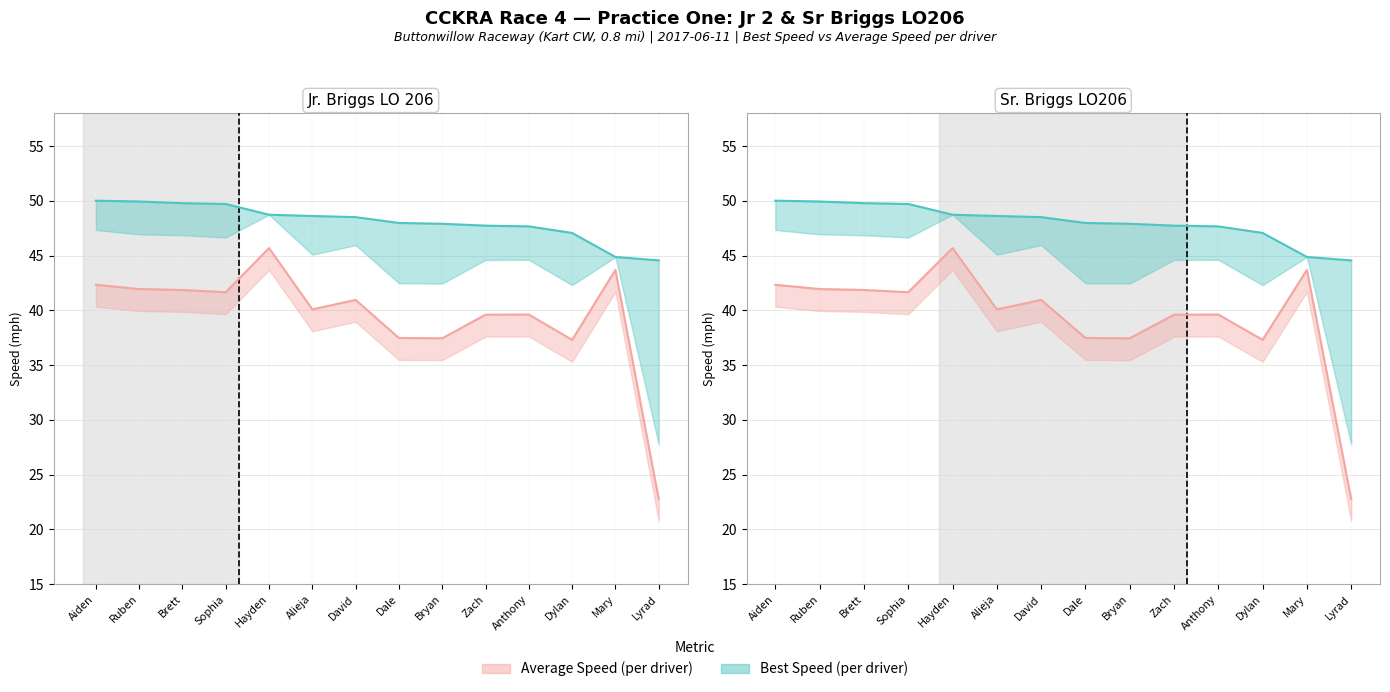

True or false: Best Lap time and Average Speed intersect in this chart.

False